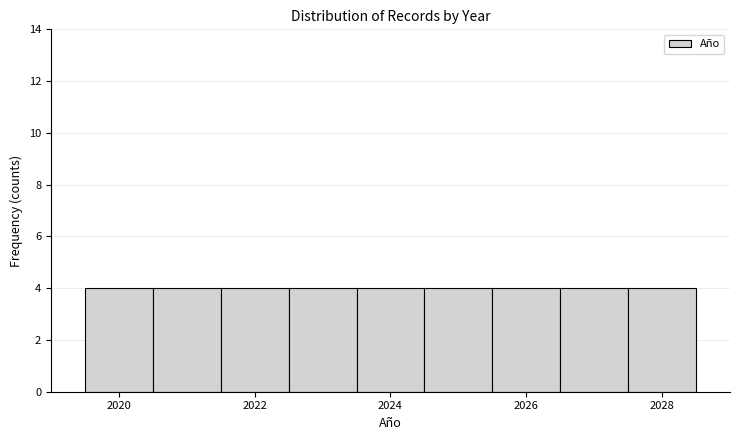

Reading left to right, list every bar in this chart as the range it spans on the x-axis followed by its height. Neither the bar edges nor the heights are printed on the chart, so give them approximately, as read against the axes.

2019.5 to 2020.5: 4
2020.5 to 2021.5: 4
2021.5 to 2022.5: 4
2022.5 to 2023.5: 4
2023.5 to 2024.5: 4
2024.5 to 2025.5: 4
2025.5 to 2026.5: 4
2026.5 to 2027.5: 4
2027.5 to 2028.5: 4